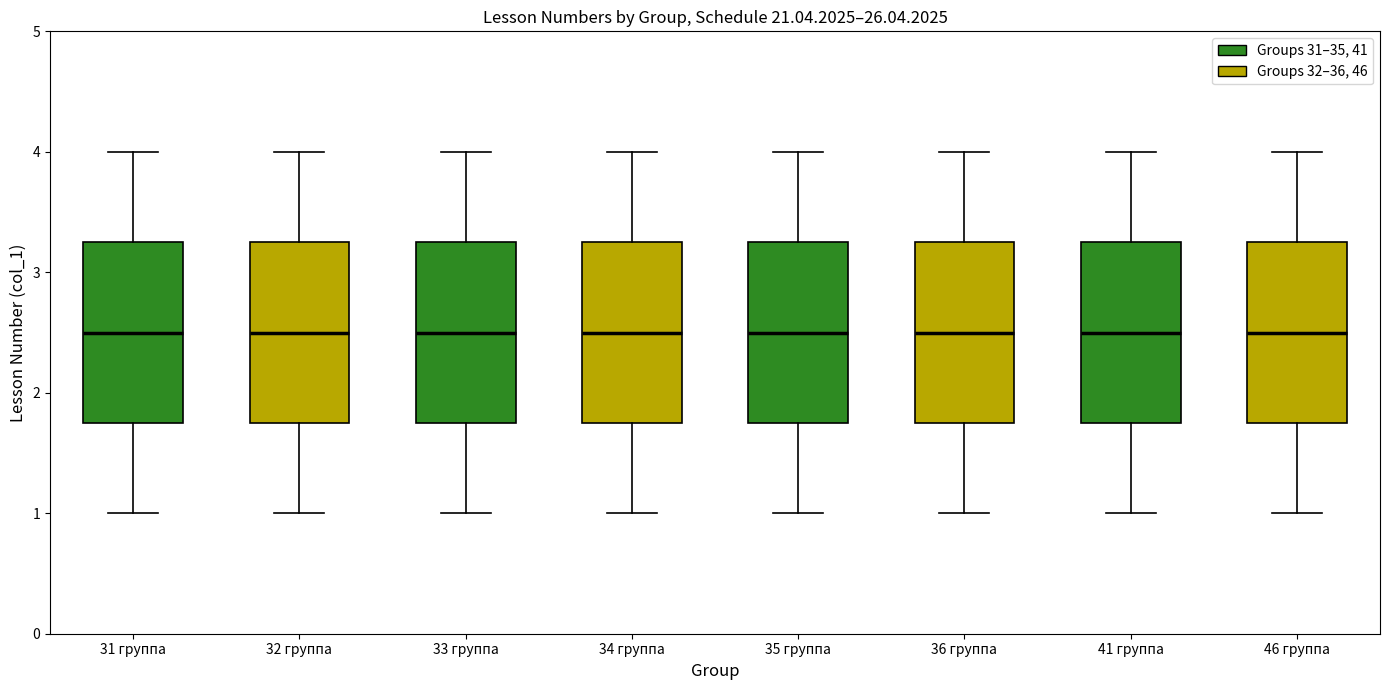

Reading left to right, transcribe this box plot: for each box, give where its median line is, the range the box spans, and where its two whiskers end, as read against the y-axis. The values are not printed on the chart, so give them approximately, as read against the axis.

31 группа: median 2.5, box 1.8 to 3.3, whiskers 1.0 to 4.0
32 группа: median 2.5, box 1.8 to 3.3, whiskers 1.0 to 4.0
33 группа: median 2.5, box 1.8 to 3.3, whiskers 1.0 to 4.0
34 группа: median 2.5, box 1.8 to 3.3, whiskers 1.0 to 4.0
35 группа: median 2.5, box 1.8 to 3.3, whiskers 1.0 to 4.0
36 группа: median 2.5, box 1.8 to 3.3, whiskers 1.0 to 4.0
41 группа: median 2.5, box 1.8 to 3.3, whiskers 1.0 to 4.0
46 группа: median 2.5, box 1.8 to 3.3, whiskers 1.0 to 4.0